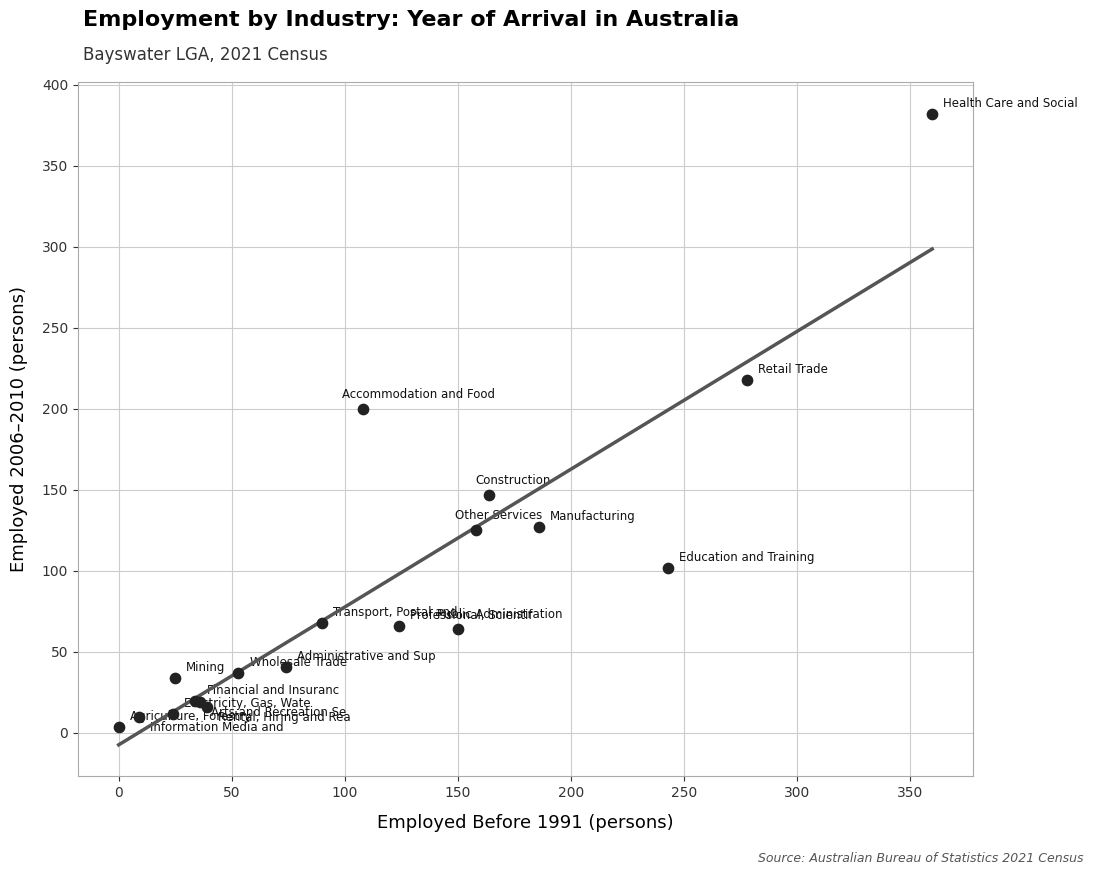

What Y value in the scatter plot is closest to 193?

200